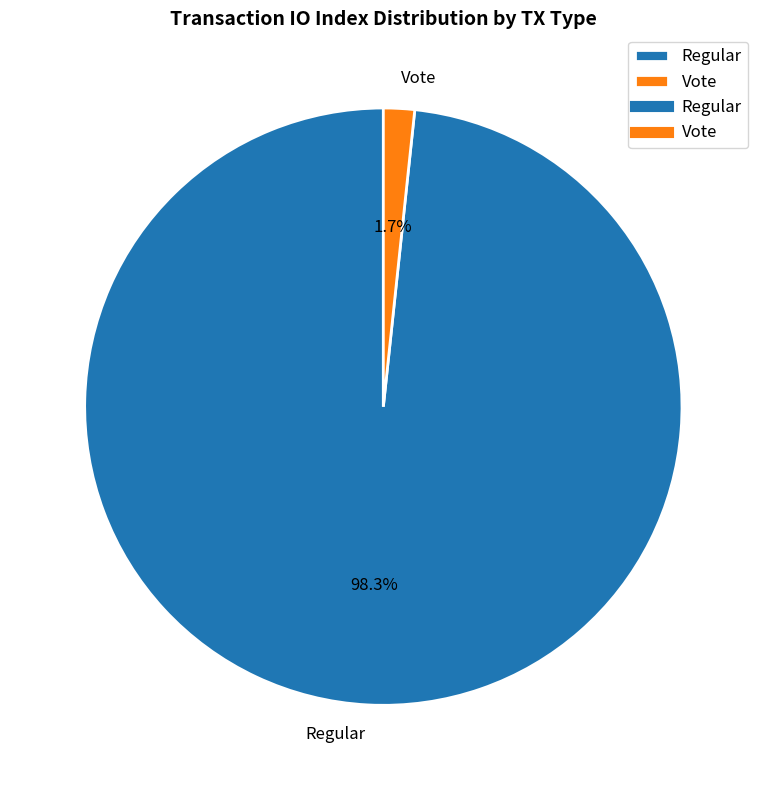

How many slices are in this pie chart?

2